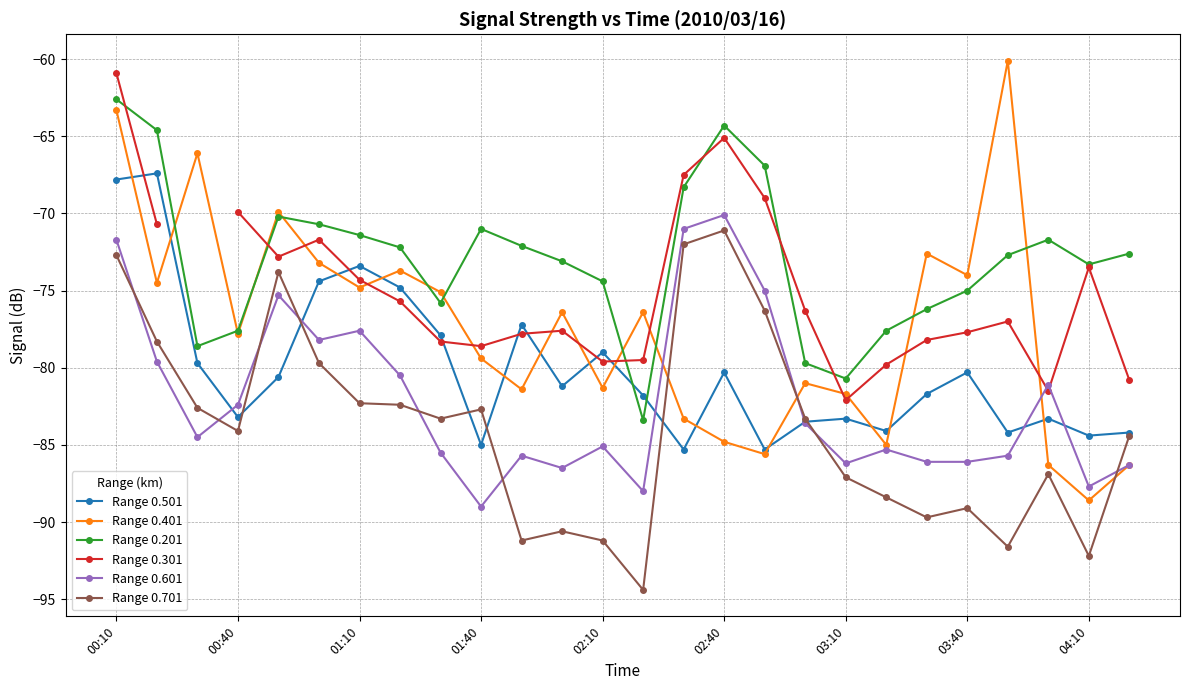

How many values in the Range 0.701 series exceed -83?

11